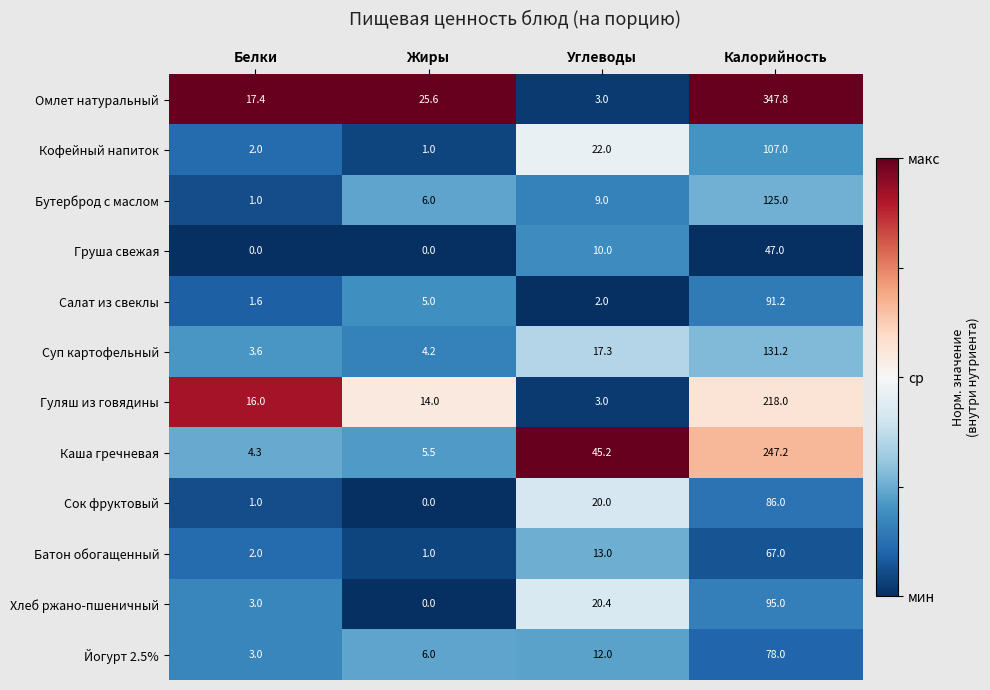

What is the difference between the highest and lowest values at Жиры?

25.6